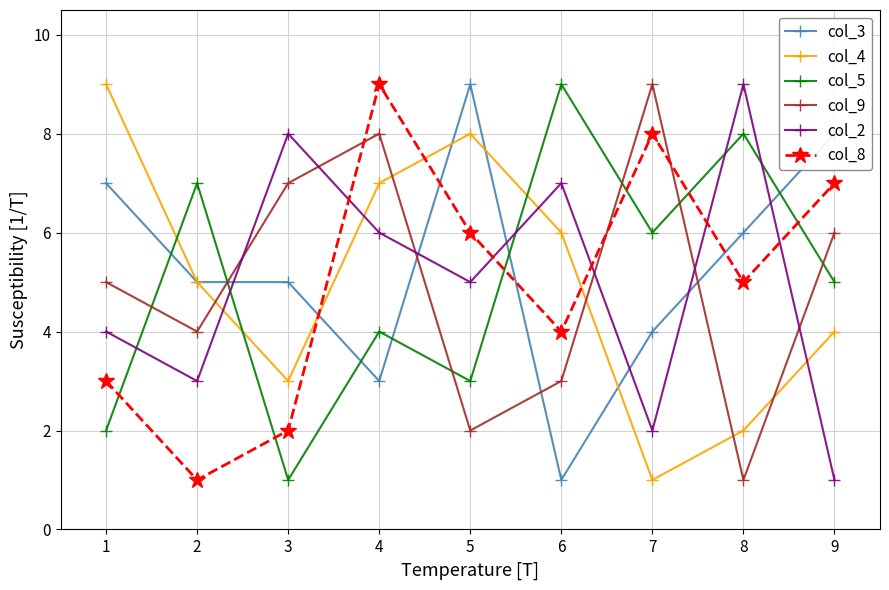

Which series changed the most between 3 and 6?

col_5